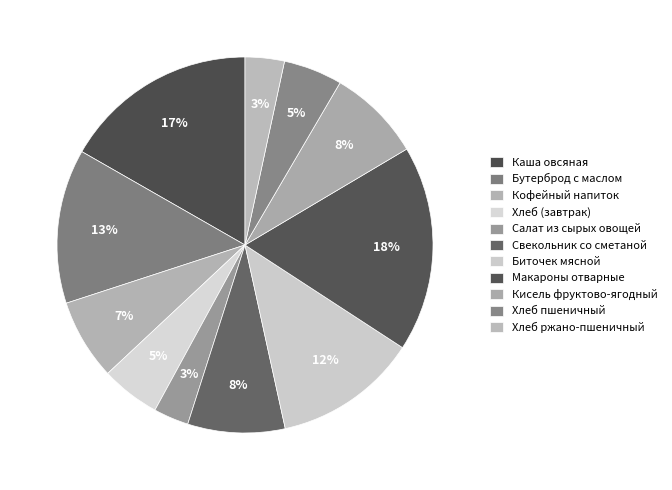

Count the number of slices in the pie.

11